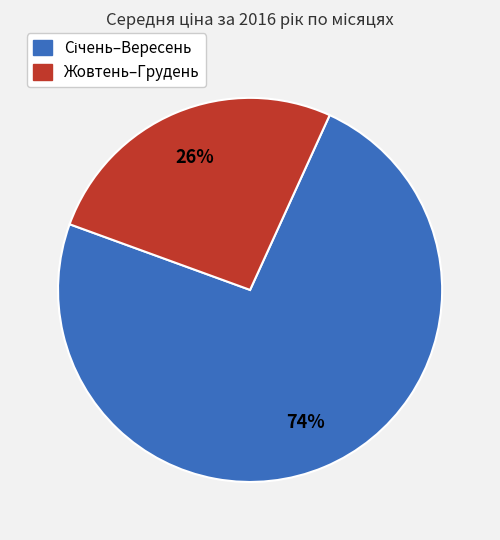

Is there a majority slice in this chart?

Yes